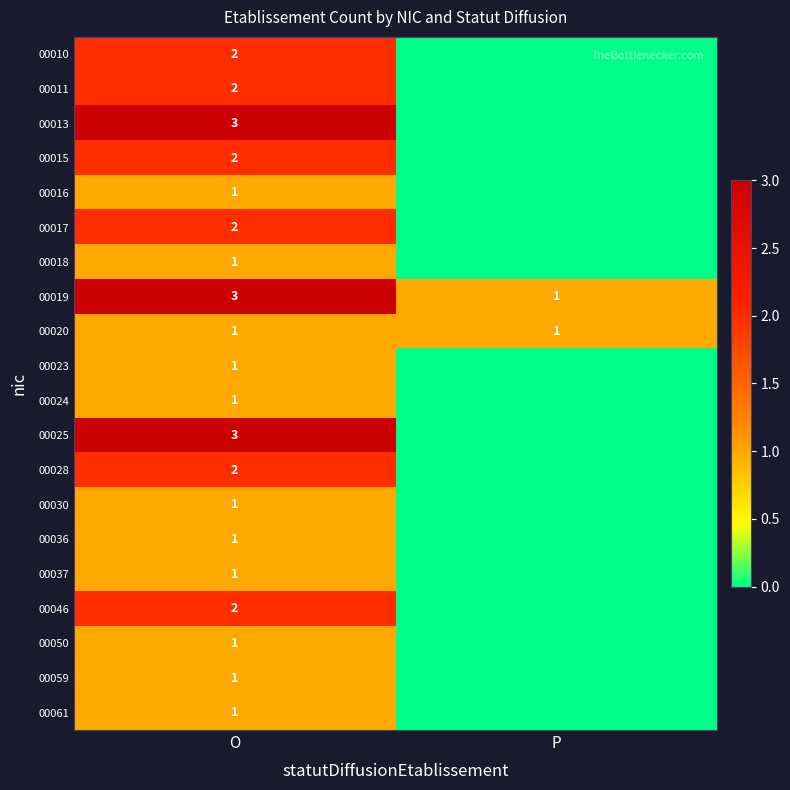

Is it true that 00028 equals 2 at O?

True